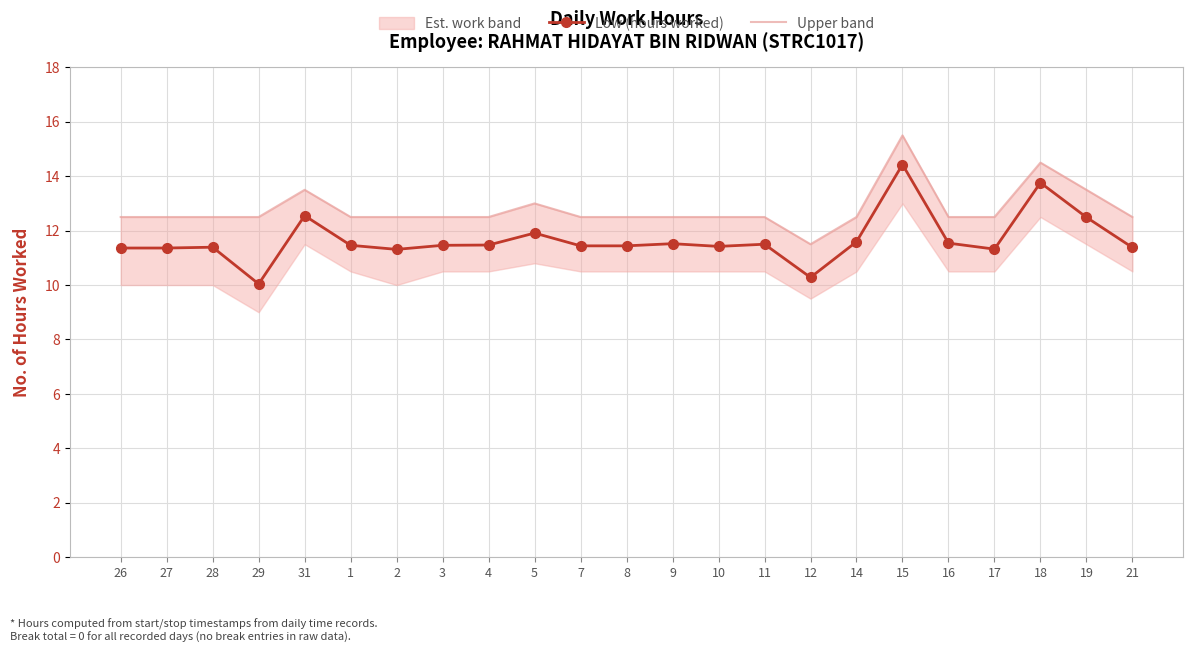

Is the value of Low (hours worked) at 15 greater than the value of Upper band at 1?

Yes